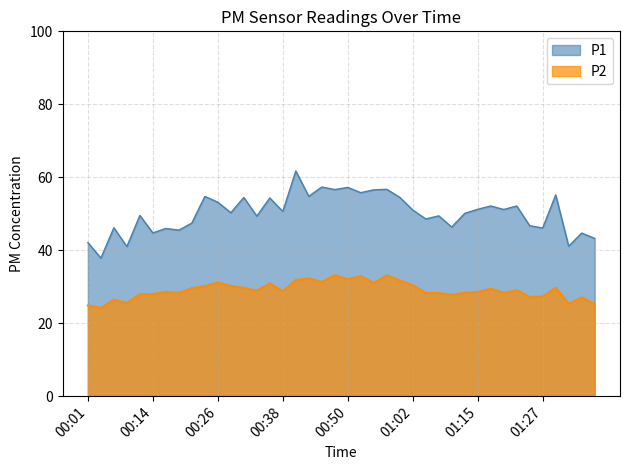

True or false: P1 has a value of 51.0 at 01:02.

True